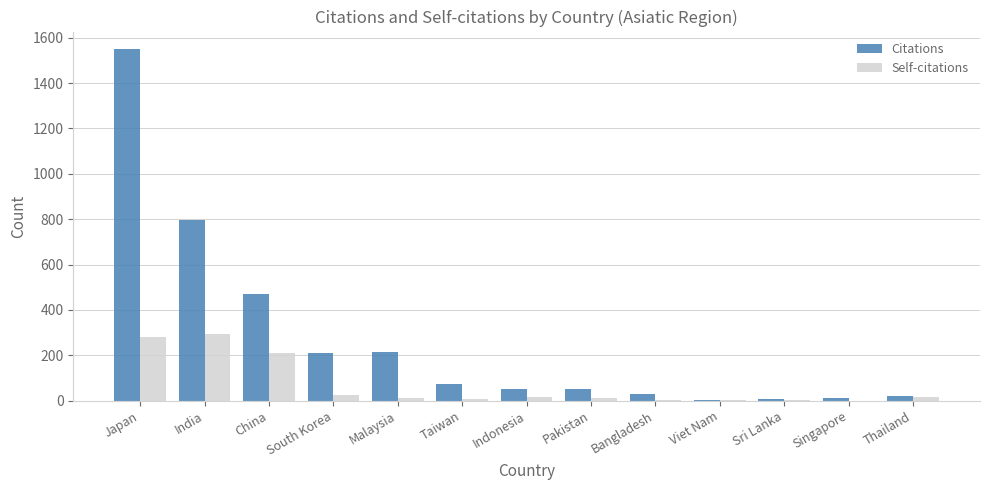

Between India and Viet Nam, which series saw the biggest shift?

Citations